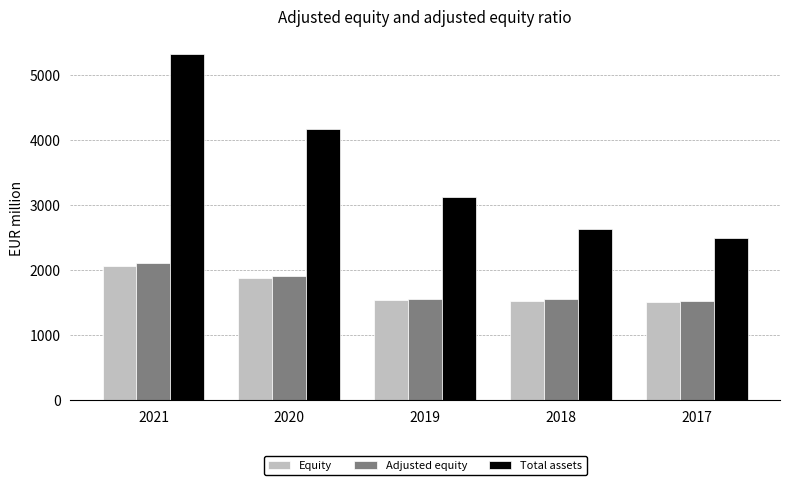

Which series has the largest total across all categories?

Total assets